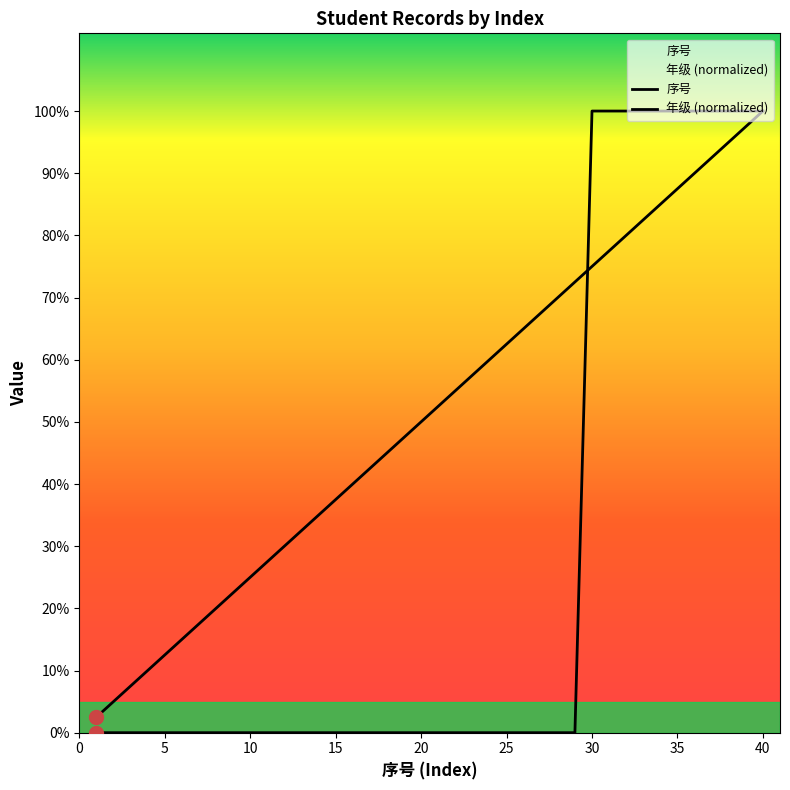

The 年级 series shows 15 at 10. True or false?

False